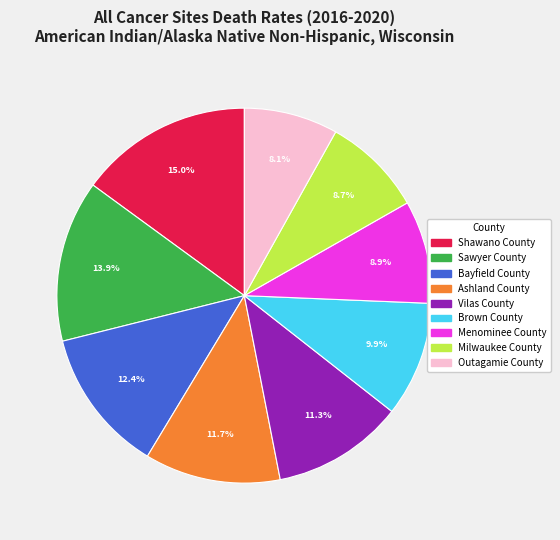

To the nearest percent, what portion does Outagamie County represent?

8%